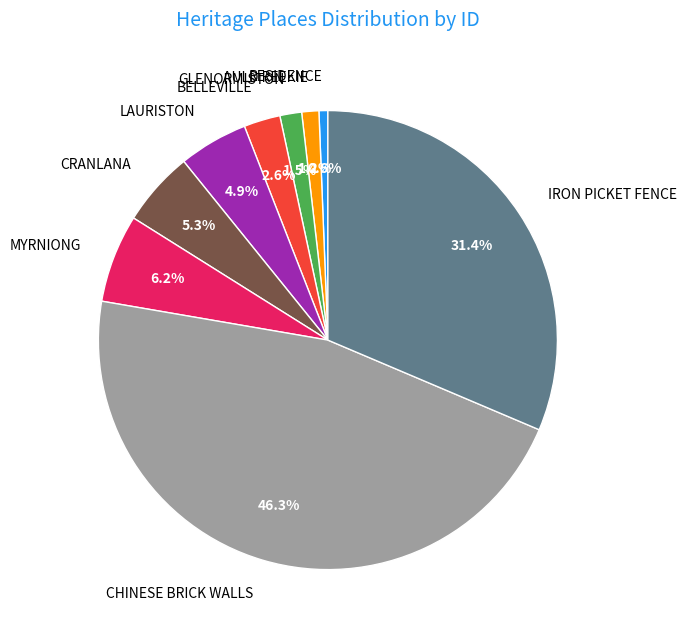

What percentage is NOT represented by CHINESE BRICK WALLS?

53.7%